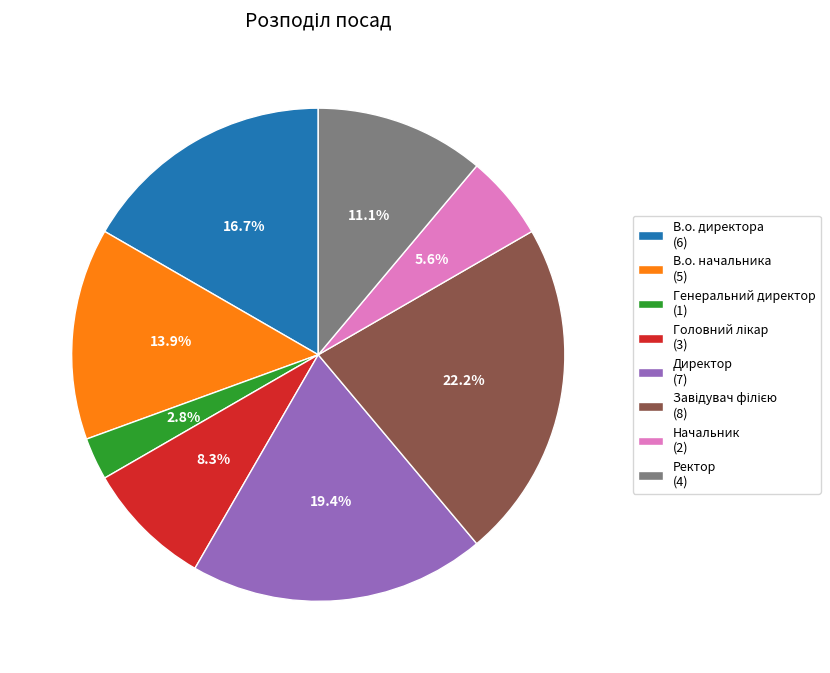

Approximately how many times larger is the value at В.о. директора (6) compared to В.о. начальника (5)?

1.2